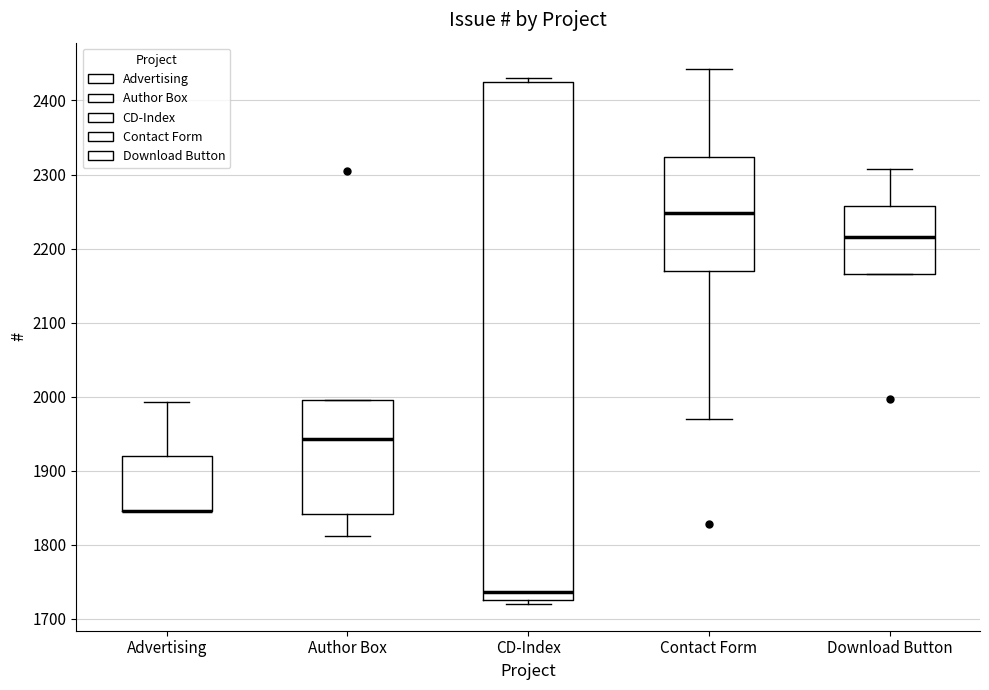

Where is the lower edge of the box for Download Button on the y-axis? The values are not printed on the chart, so give them approximately, as read against the axis.

2170